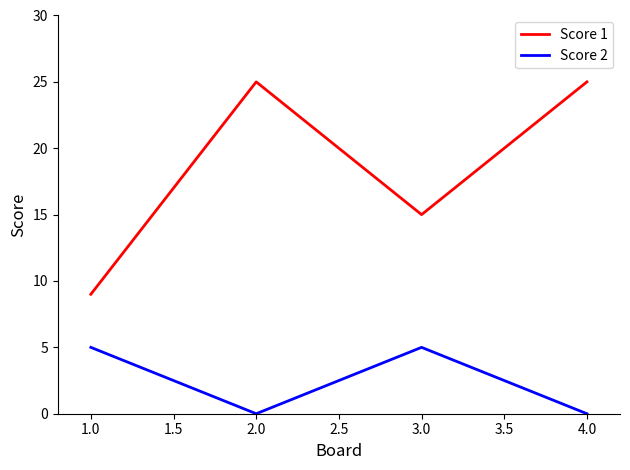

Does the chart have visible grid lines?

No